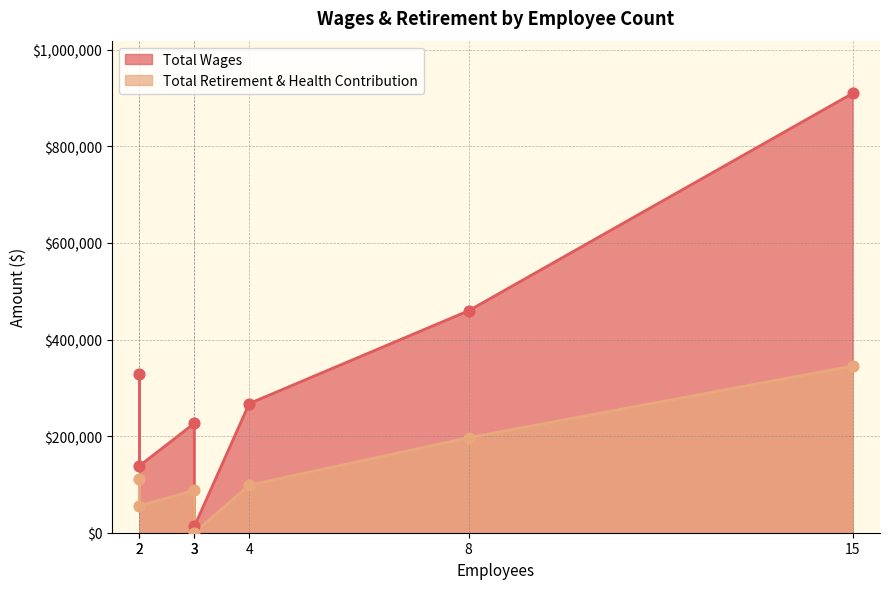

Is the value of Total Retirement & Health Contribution at 3 greater than the value of Total Wages at 2?

No